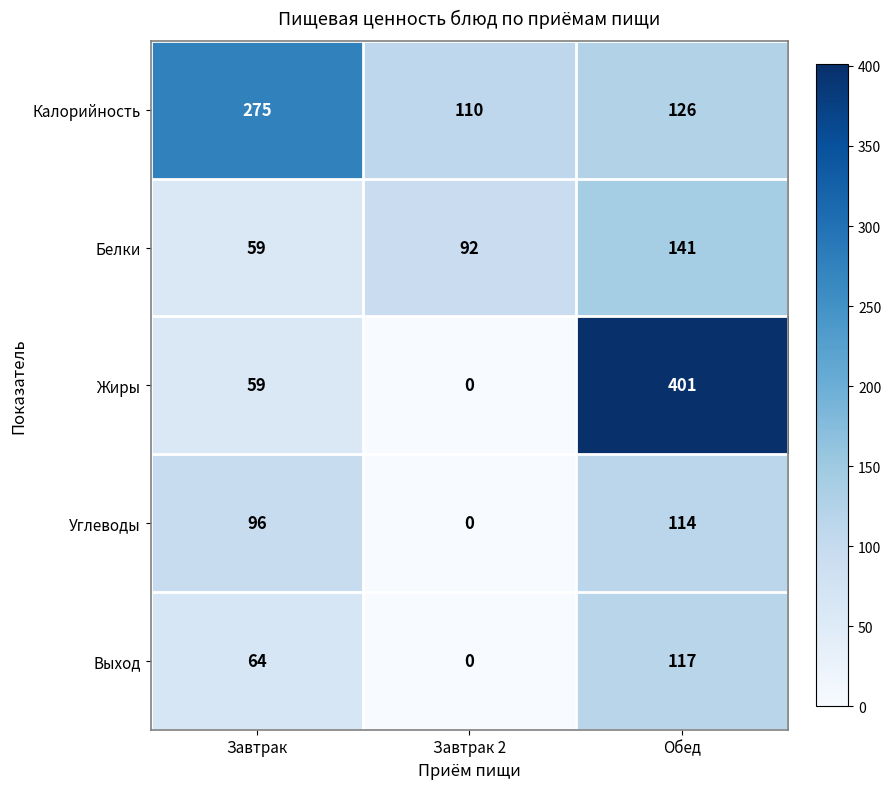

Which series has the largest range (max minus min)?

Жиры